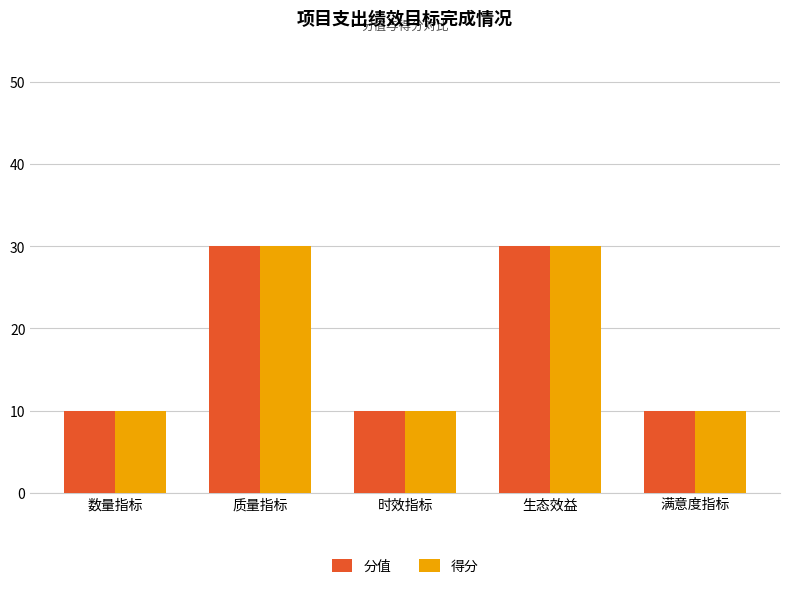

What is the minimum value shown in the chart?

10